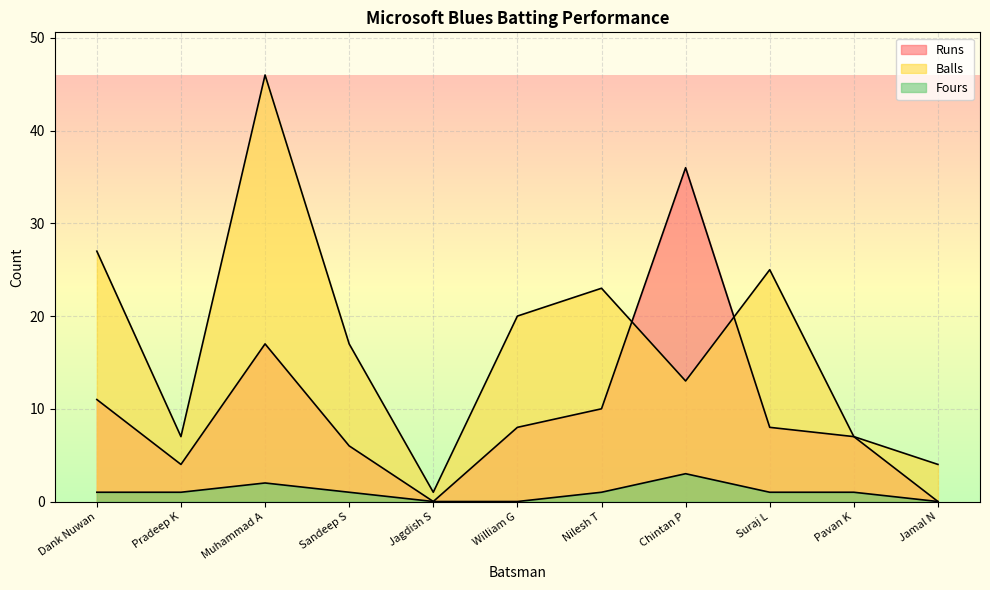

Reading left to right, list all the values displayed in this chart.

Runs: 11	4	17	6	0	8	10	36	8	7	0
Balls: 27	7	46	17	1	20	23	13	25	7	4
Fours: 1	1	2	1	0	0	1	3	1	1	0